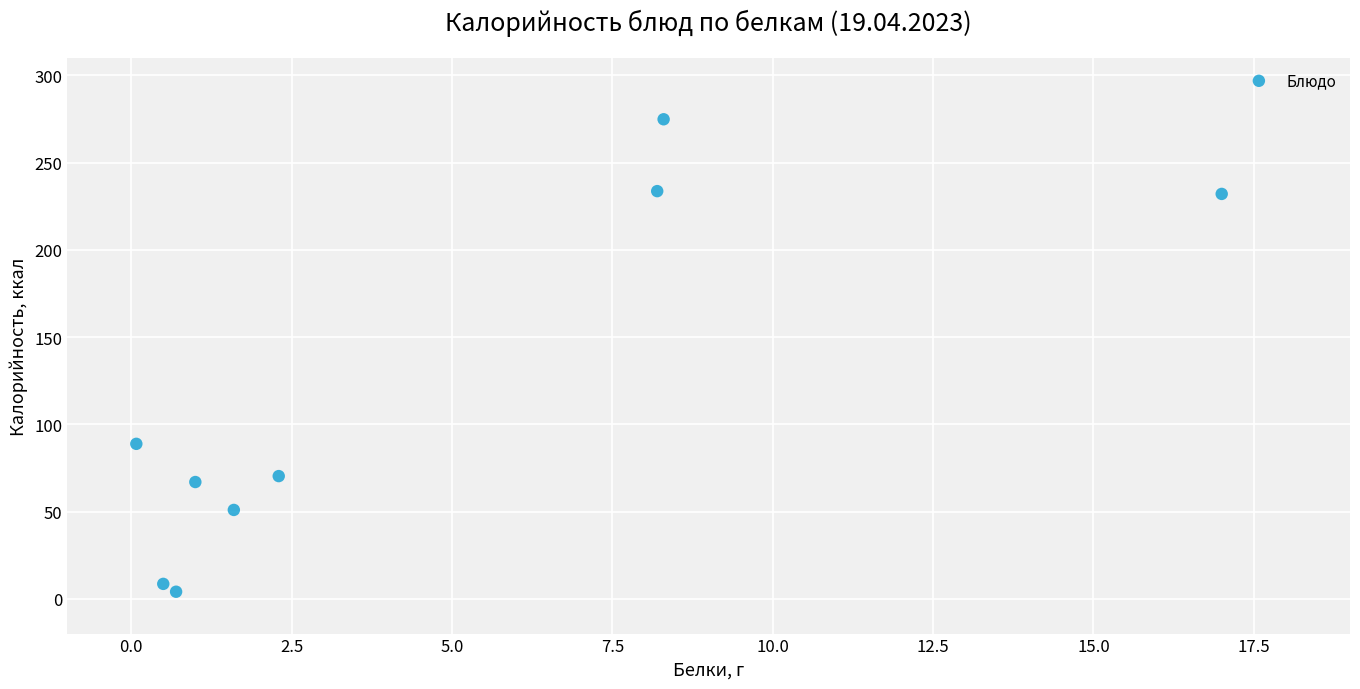

What Y value in the scatter plot is closest to 139?

88.8